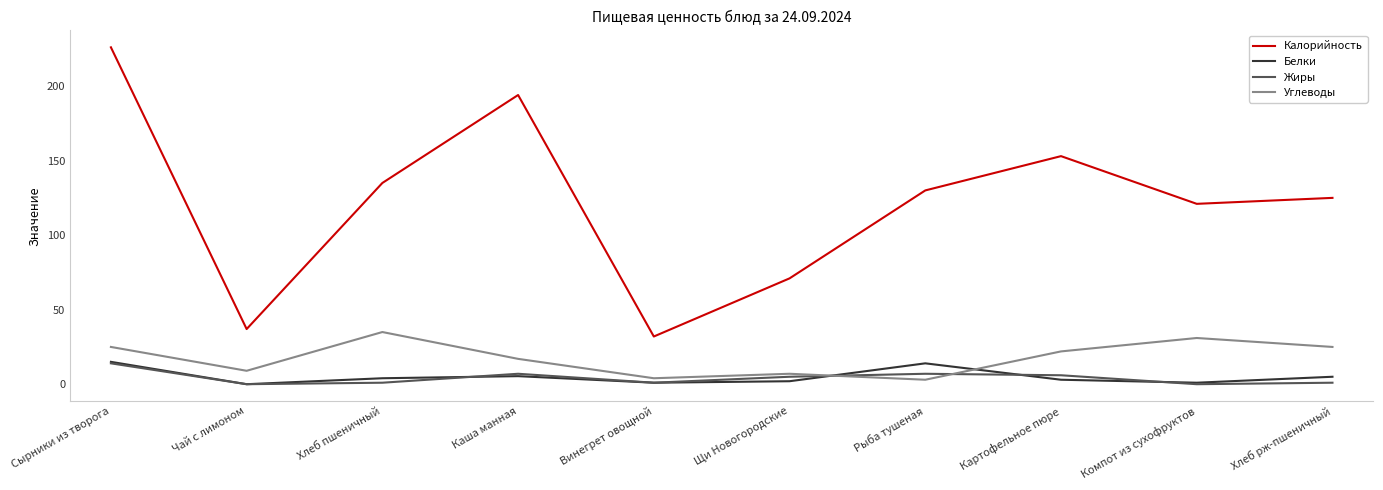

Which series has the widest spread of values?

Калорийность